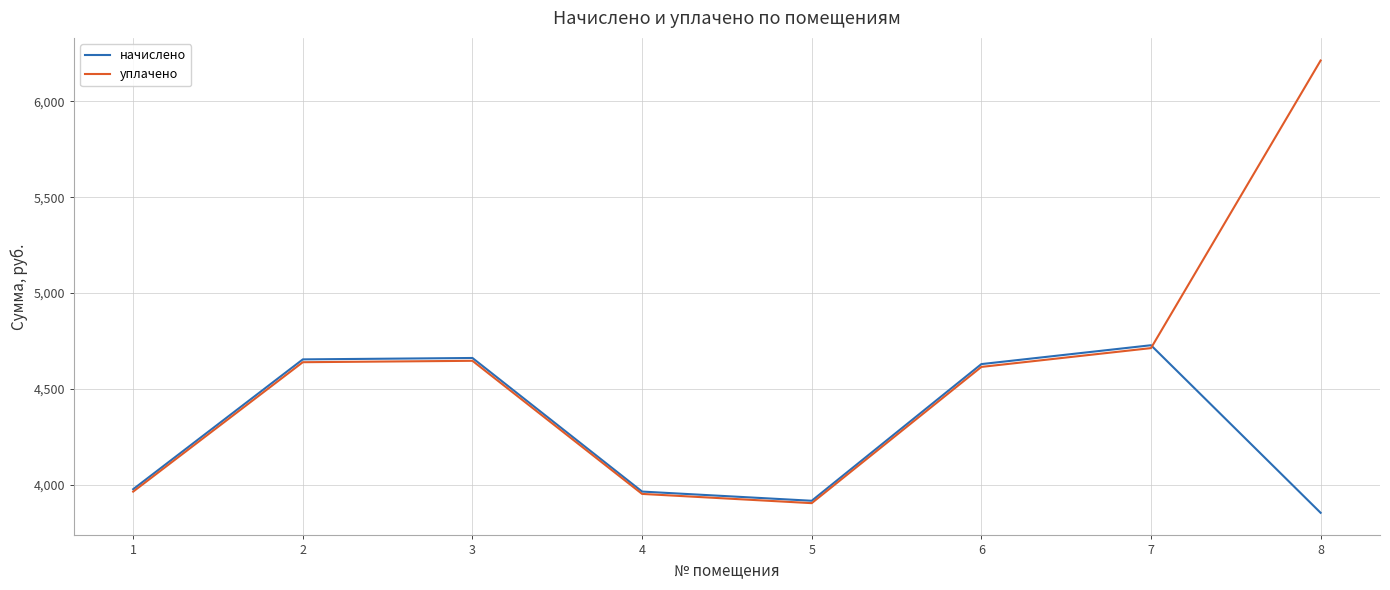

Which series has the largest range (max minus min)?

уплачено